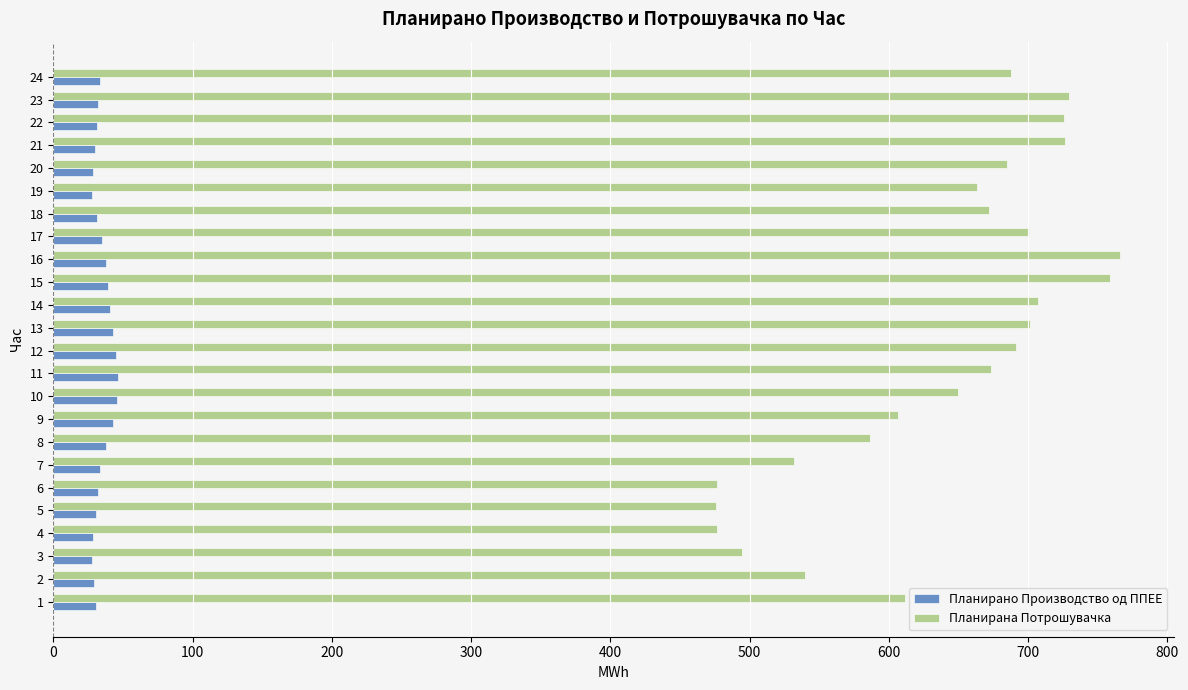

What is the approximate value of Планирано Производство од ППЕЕ at 16?

37.6